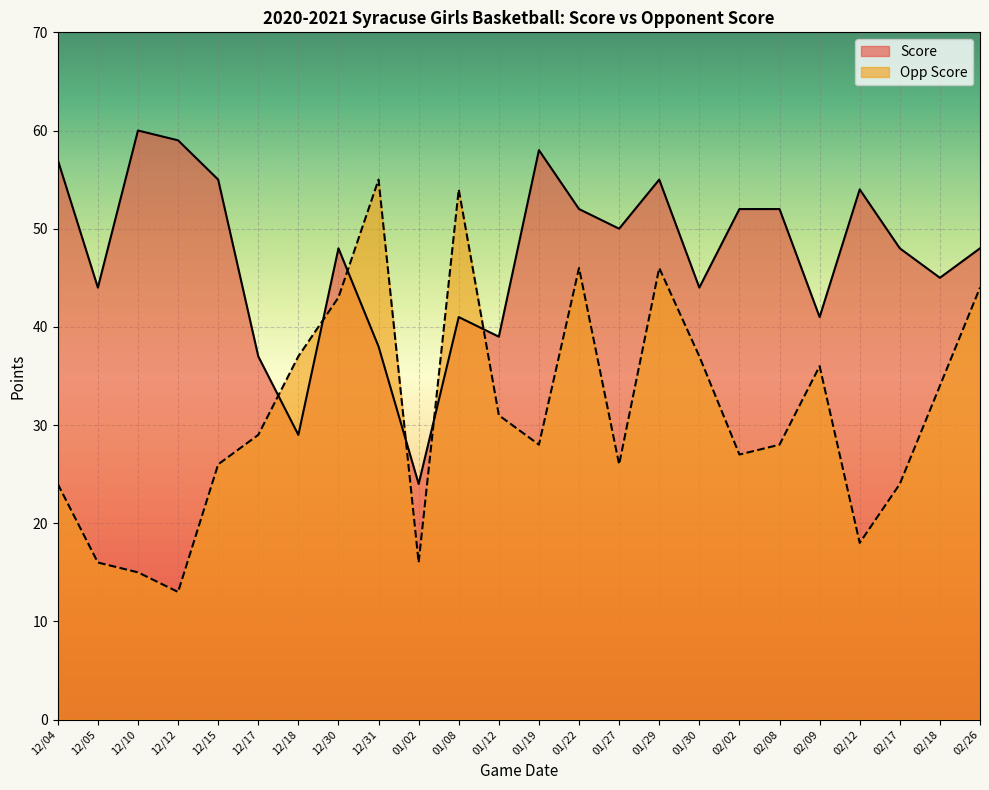

What is the maximum value for Score?

60